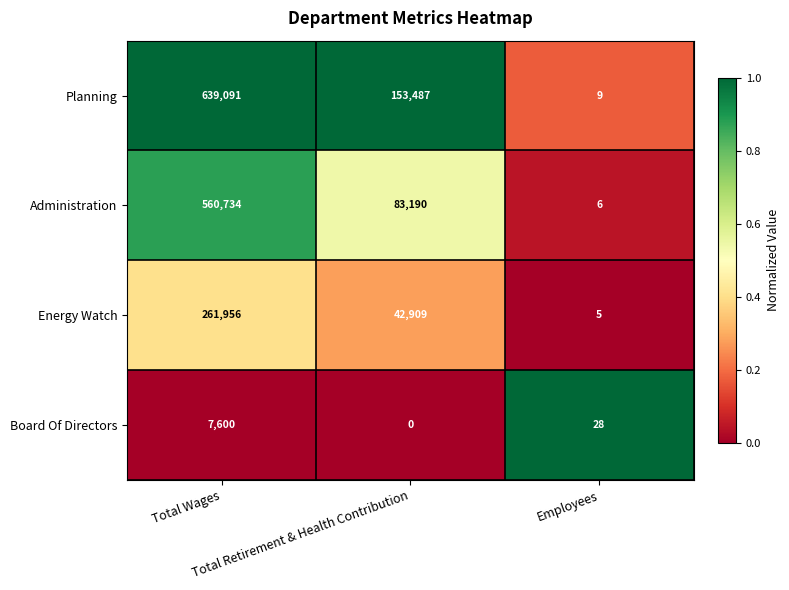

List the series in order of their peak value, lowest first.

Board Of Directors, Energy Watch, Administration, Planning